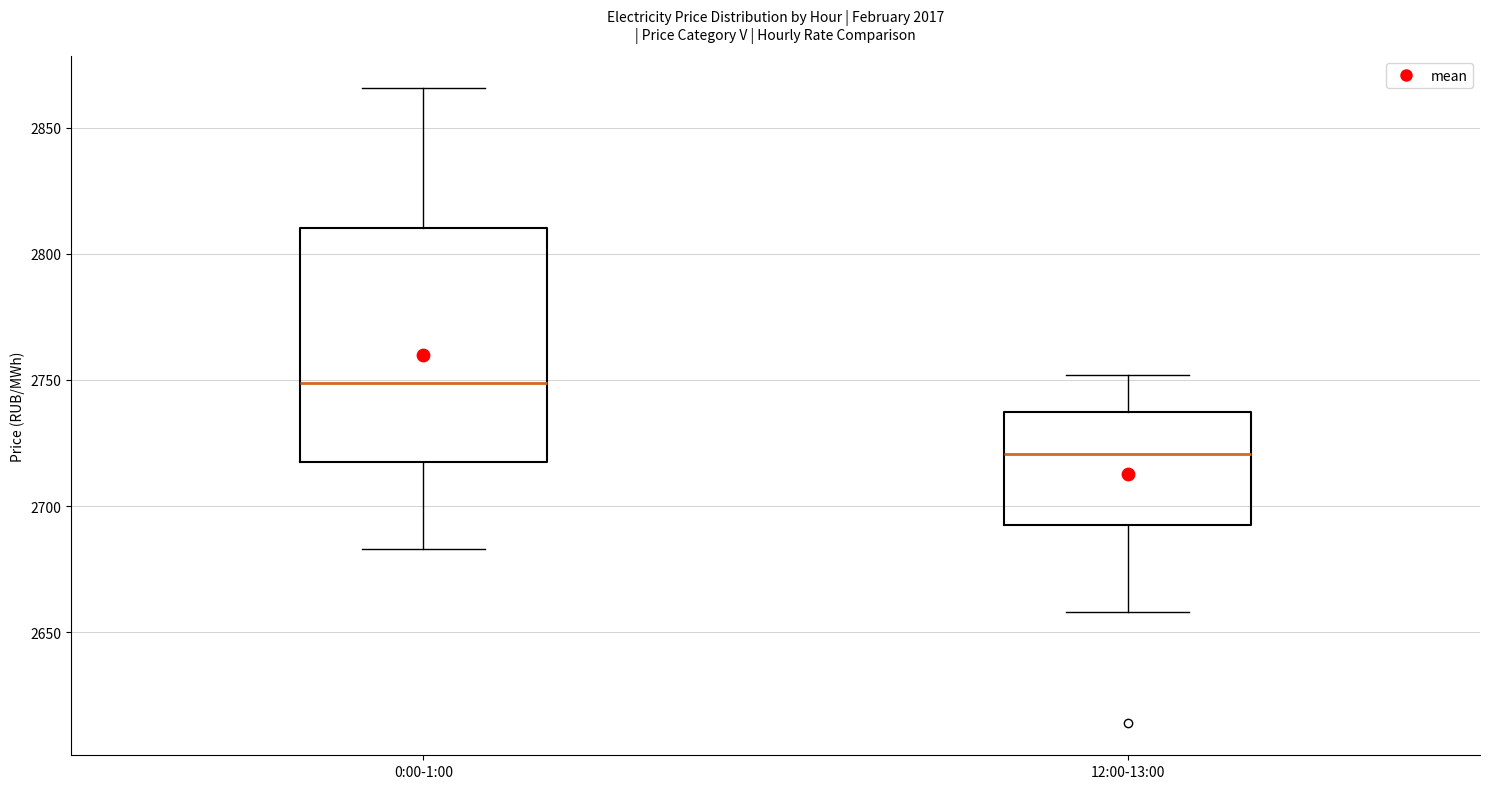

Where is the lower edge of the box for 12:00-13:00 on the y-axis? The values are not printed on the chart, so give them approximately, as read against the axis.

2690